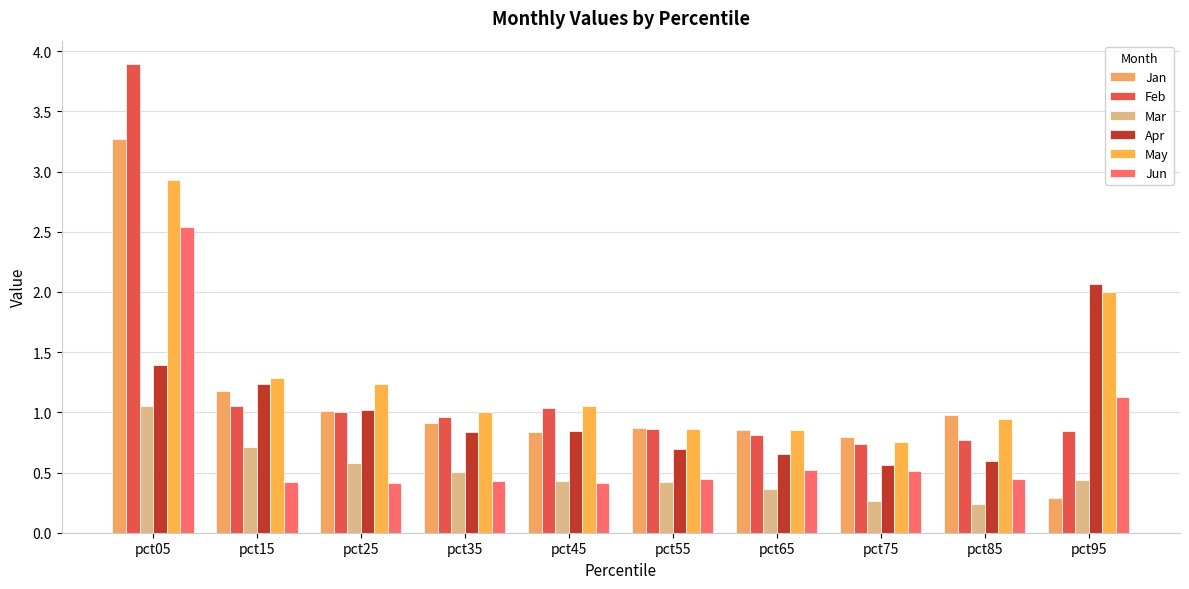

What is the difference between the Feb values at pct45 and pct75?

0.3